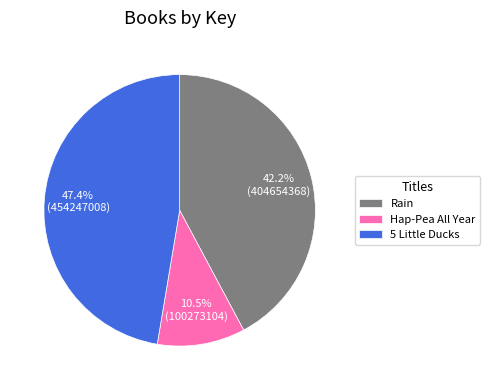

How many slices are in this pie chart?

3